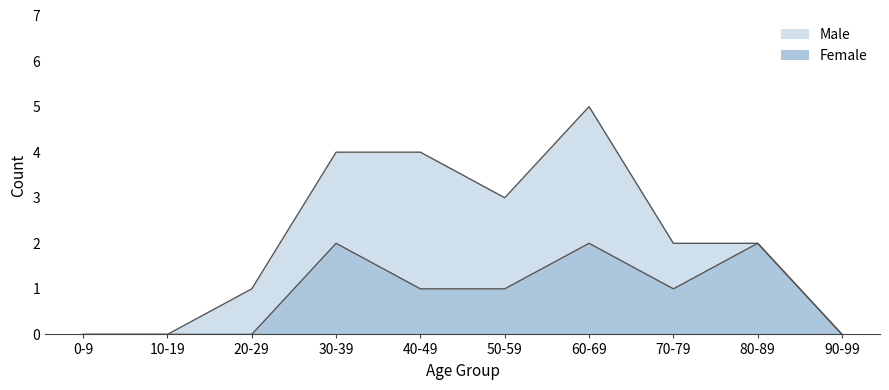

Which series has the largest range (max minus min)?

Male